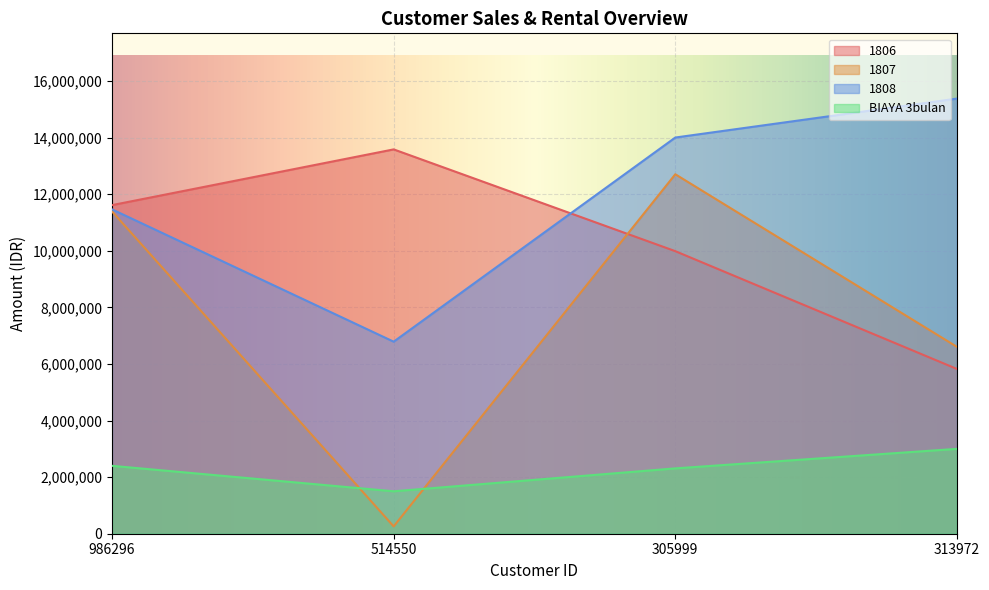

The value of BIAYA 3bulan at 514550 is 405753. True or false?

False